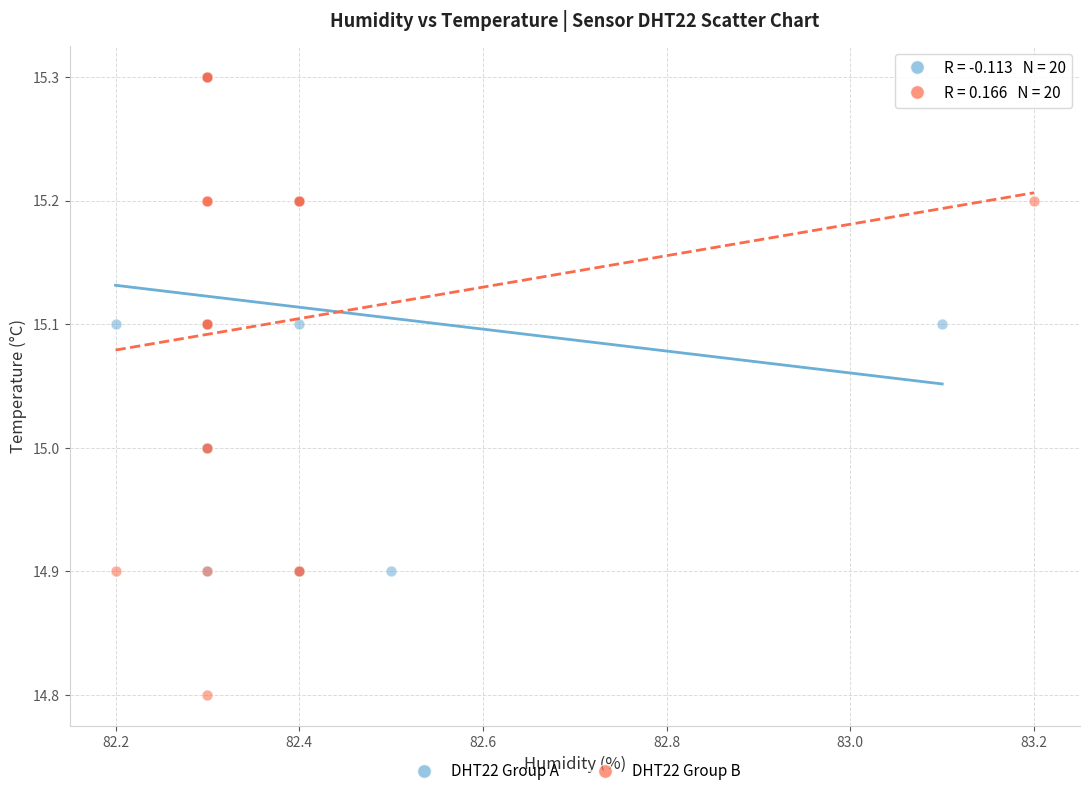

What are all the series names shown in the legend?

DHT22 Group A, DHT22 Group B